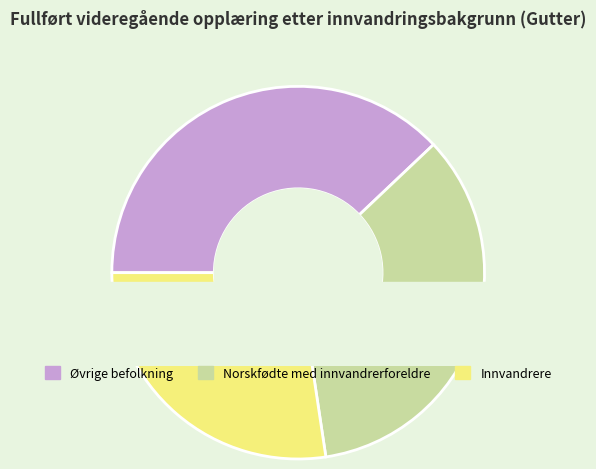

To the nearest percent, what is the average slice percentage?

33%